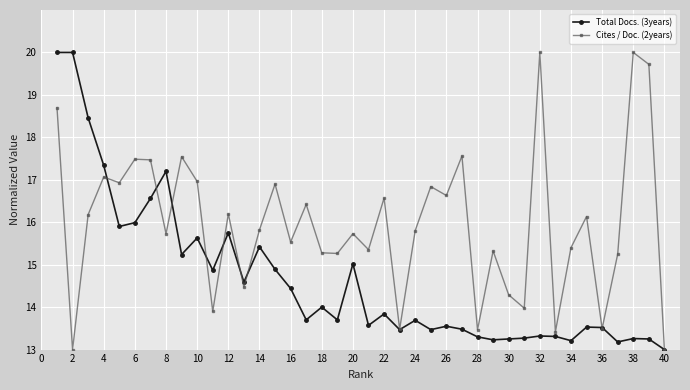

List the series in order of their overall mean, highest first.

Cites / Doc. (2years), Total Docs. (3years)